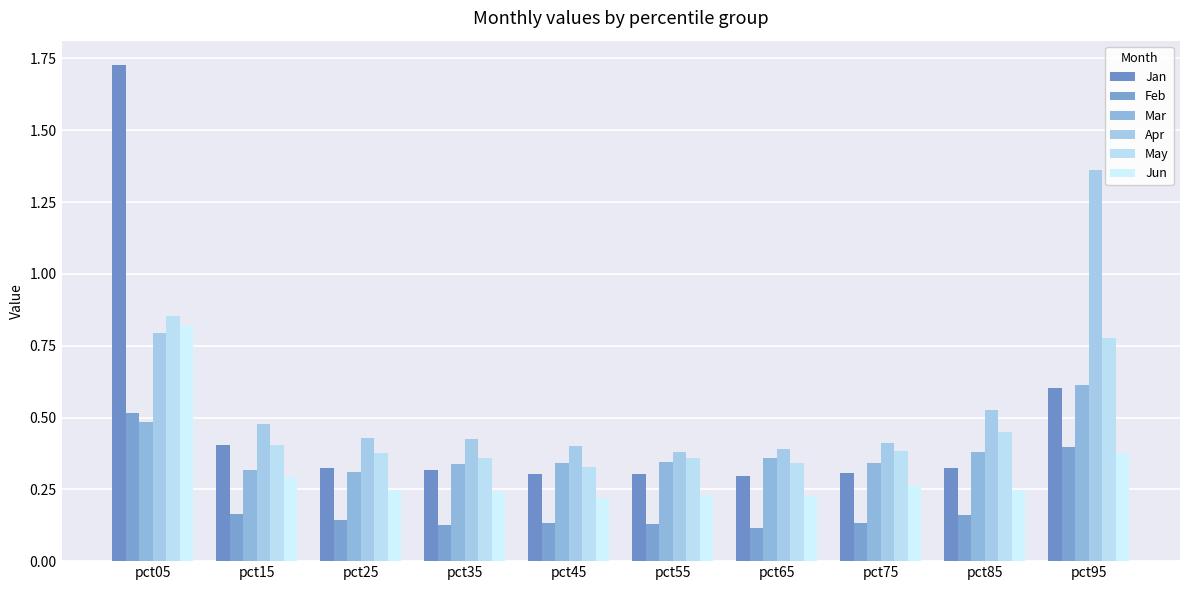

How many bars are there in total?

60